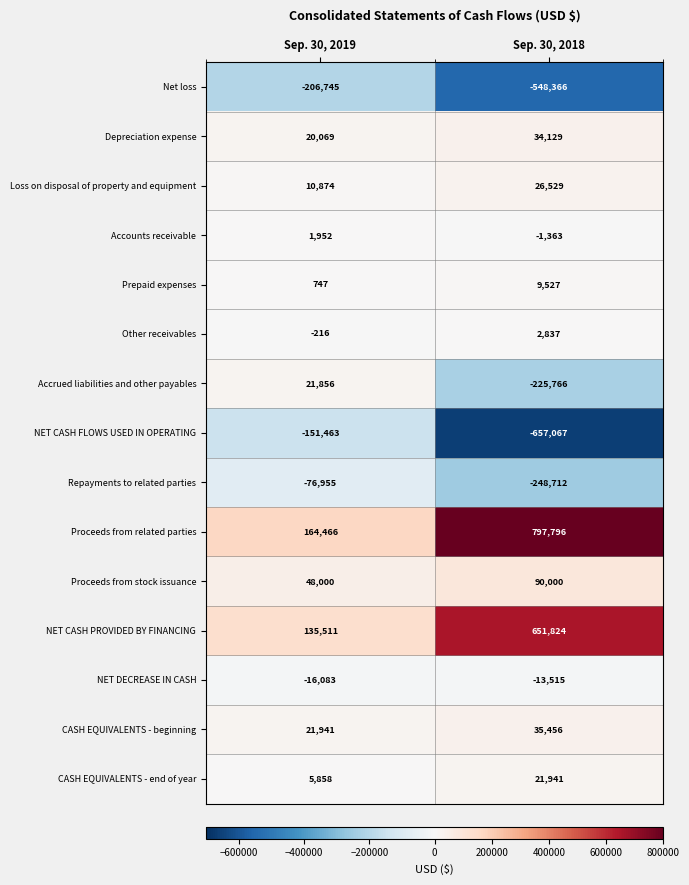

What is the smallest value displayed?

-657067